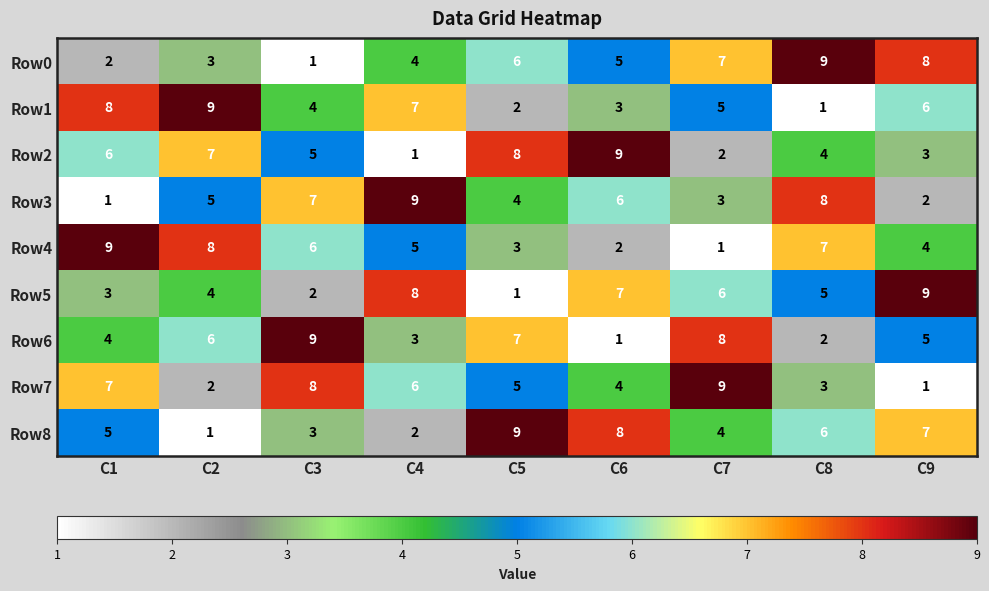

How many Row8 values are between 3 and 7?

5